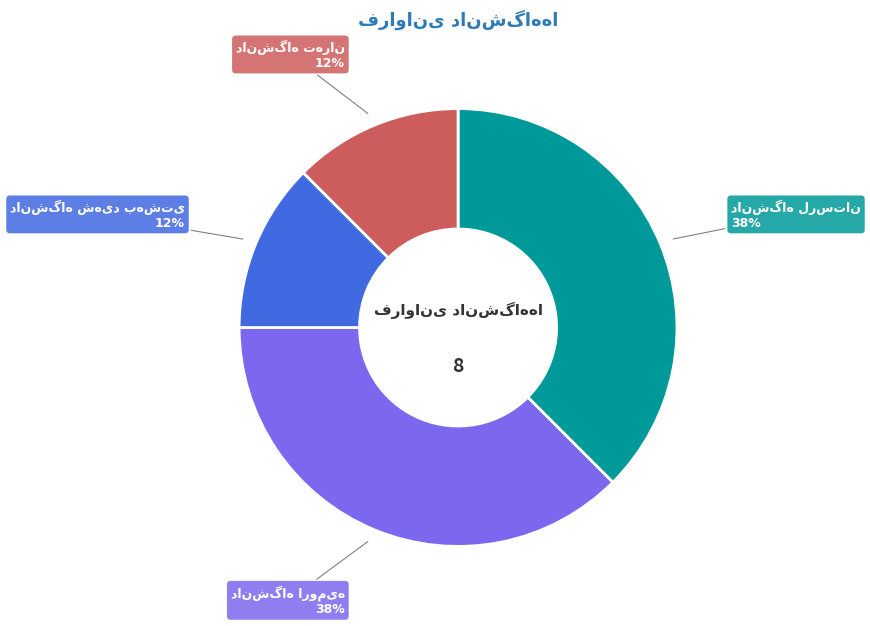

To the nearest percent, what is the average slice percentage?

25%